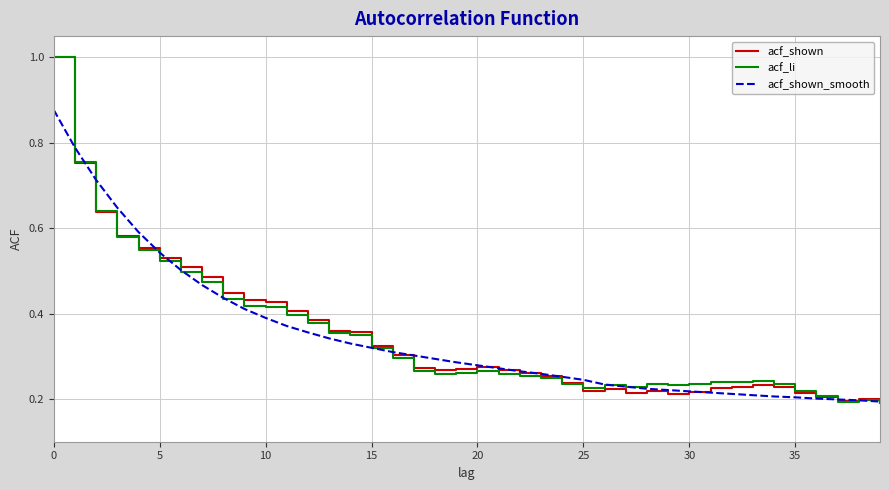

What is the maximum value for acf_li?

1.0